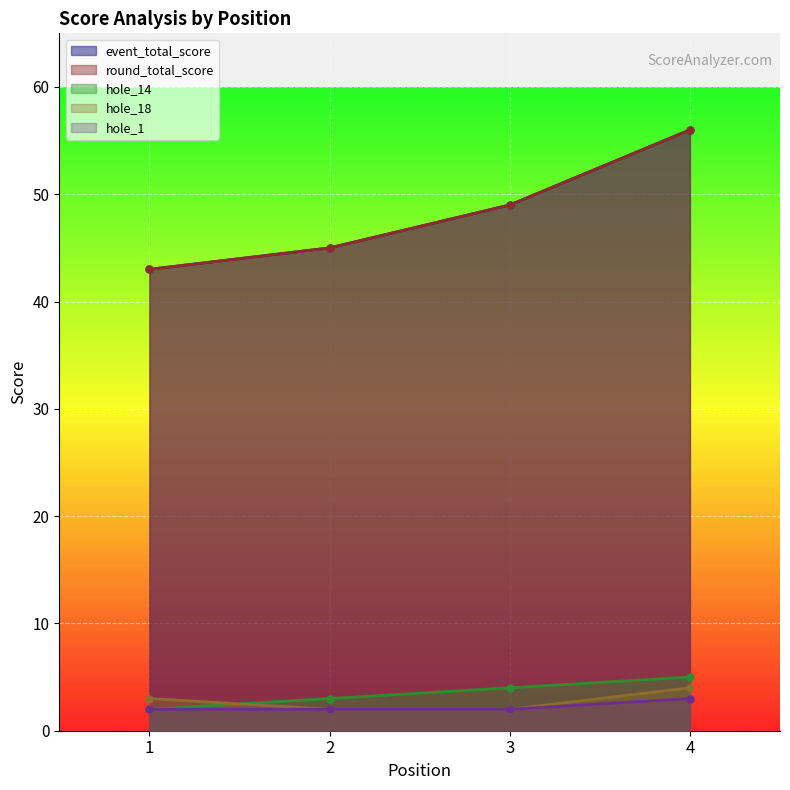

Reading left to right, transcribe all the data shown in this chart.

event_total_score: 1=43	2=45	3=49	4=56
round_total_score: 1=43	2=45	3=49	4=56
hole_14: 1=2	2=3	3=4	4=5
hole_18: 1=3	2=2	3=2	4=4
hole_1: 1=2	2=2	3=2	4=3